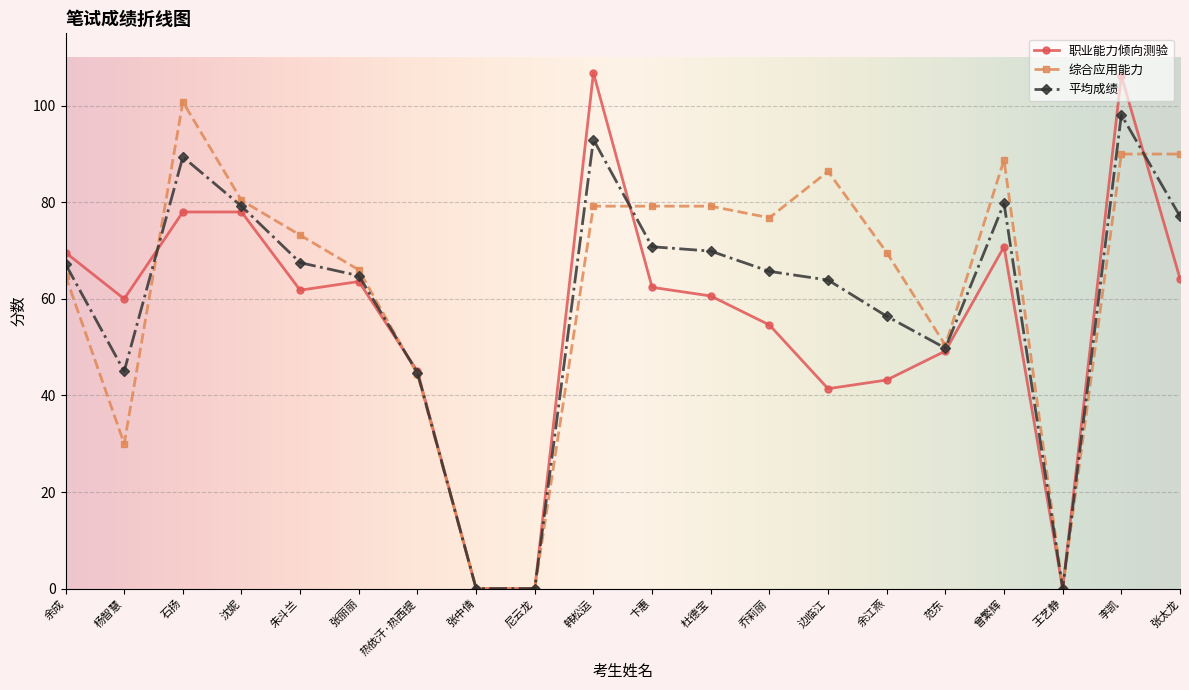

Which series has the largest range (max minus min)?

职业能力倾向测验